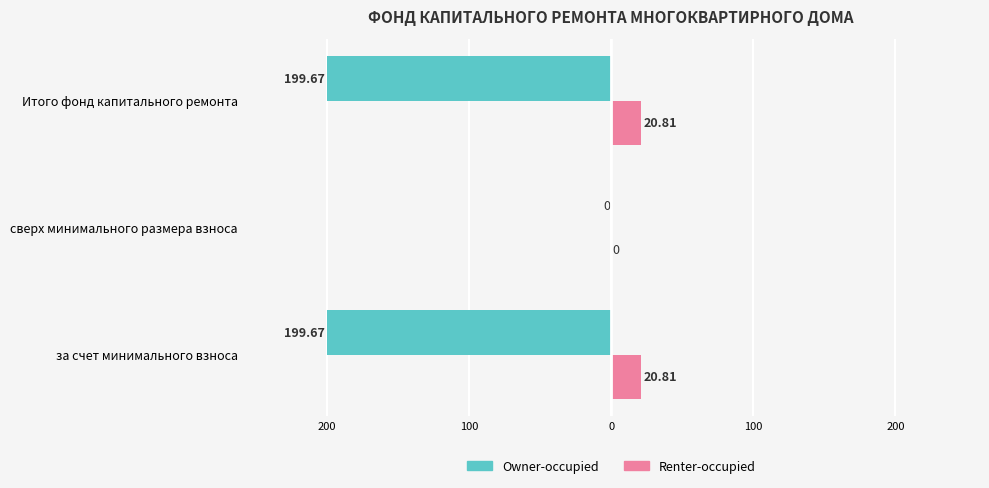

What are all the series names shown in the legend?

Owner-occupied, Renter-occupied